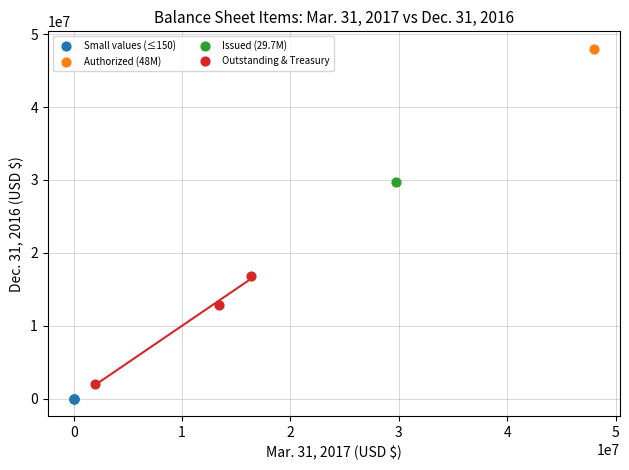

Which series contains the highest Y value?

Authorized (48M)